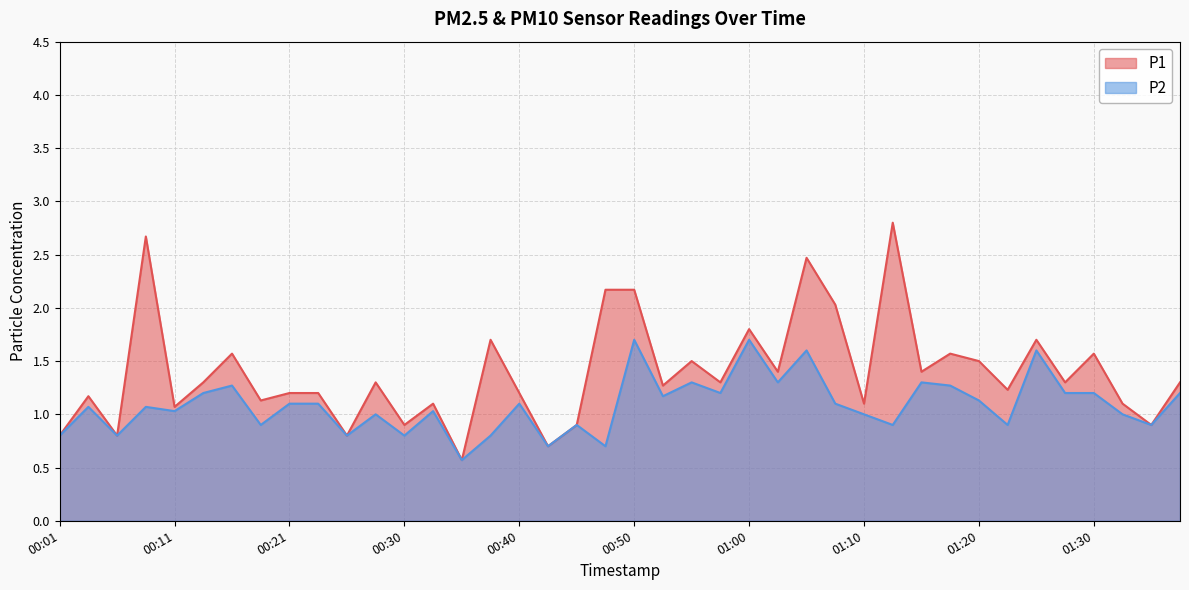

What is the difference between the maximum and minimum values in the P1 series?

2.2